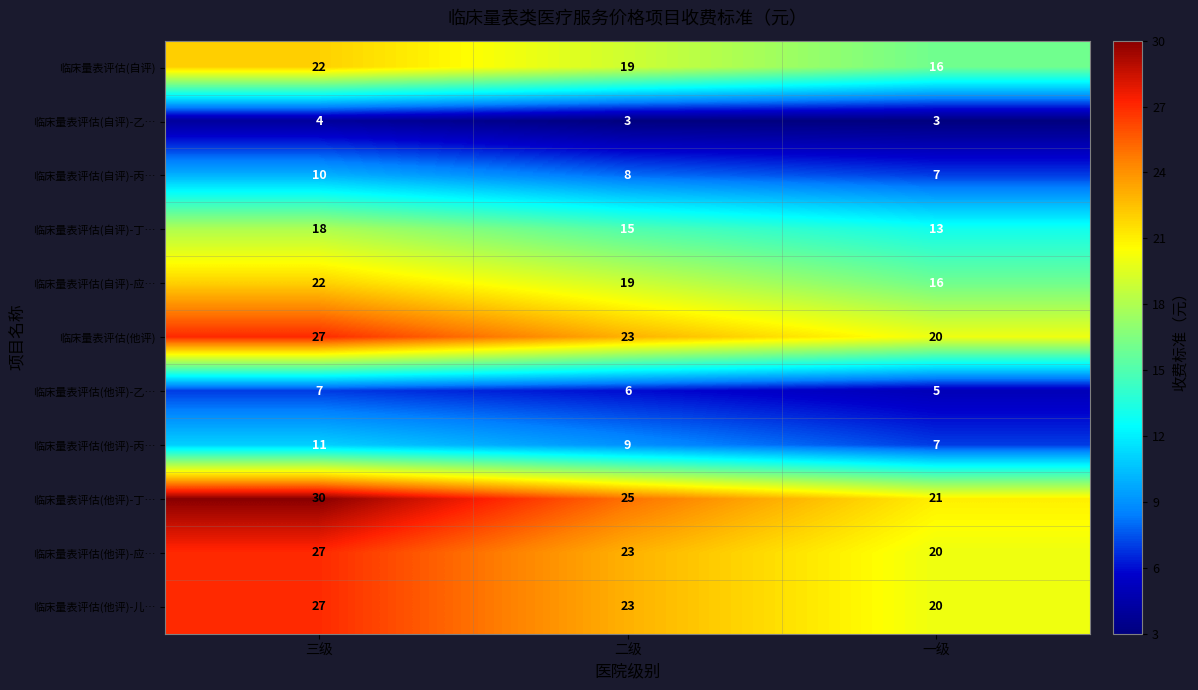

Between 三级 and 一级, which series saw the biggest shift?

临床量表评估(他评)-丁…